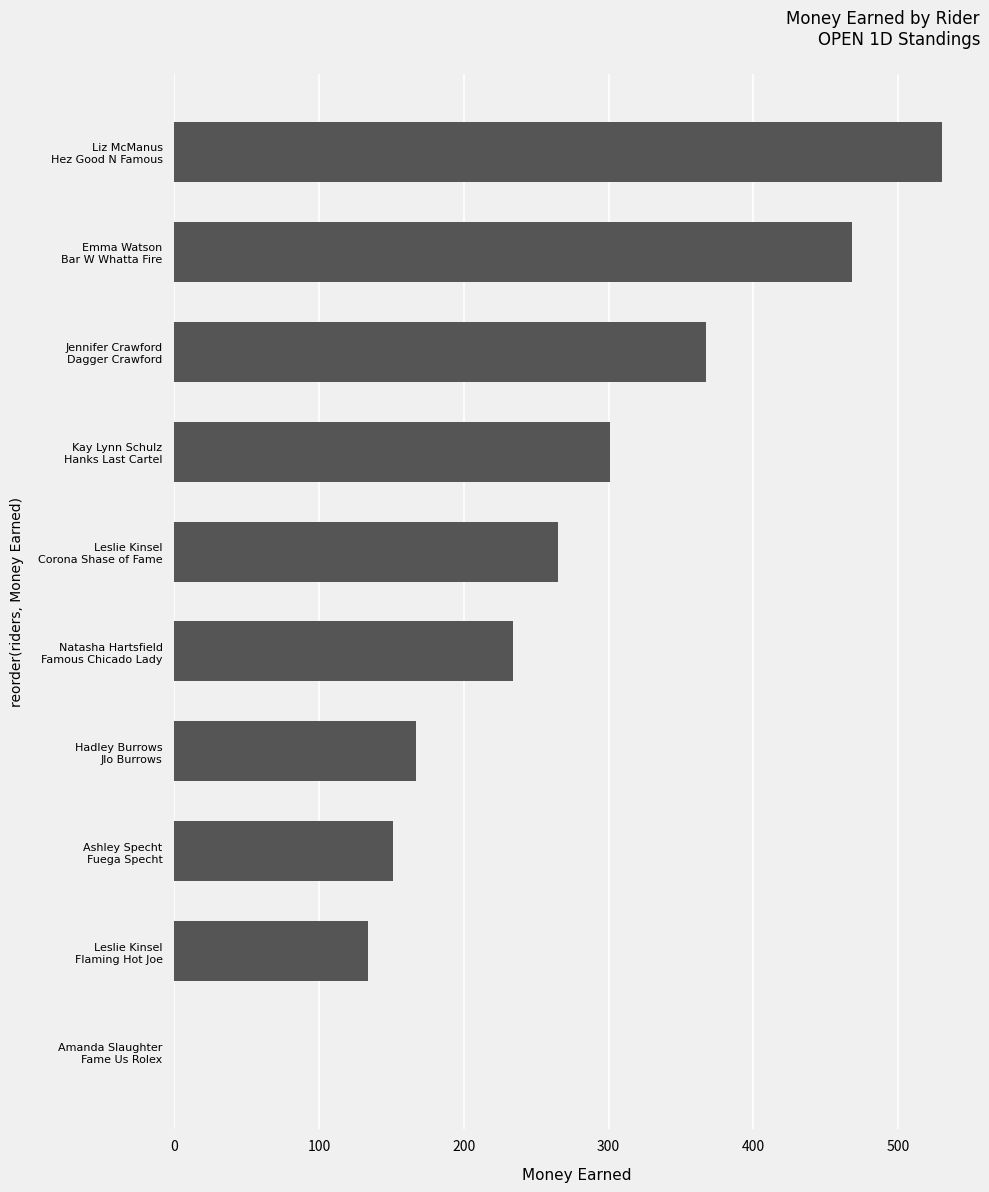

What is the sum of all values?

2617